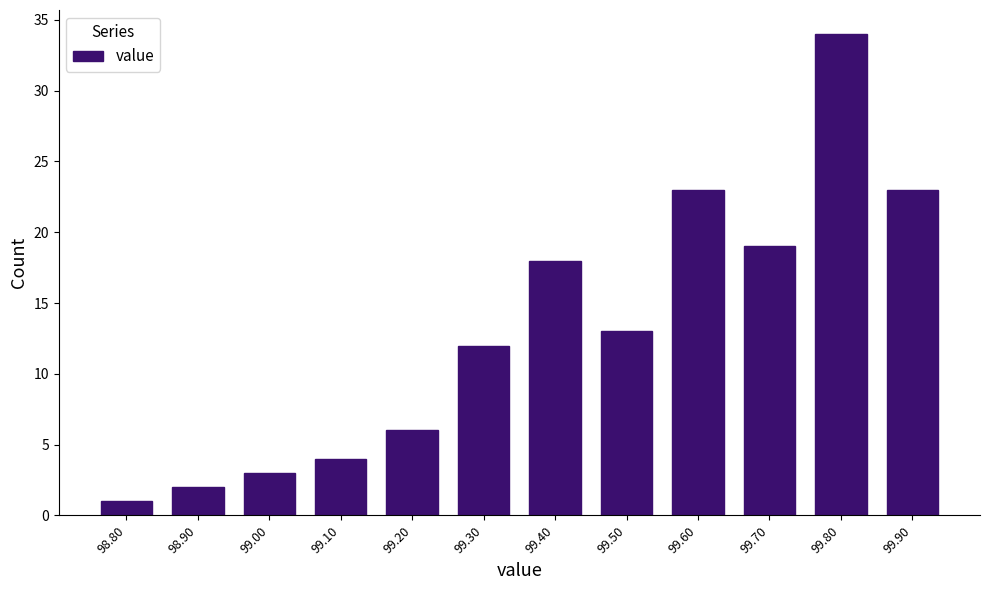

Reading left to right, transcribe this chart: for each bar, give the range it covers on the x-axis and its height. The values are not printed on the chart, so give them approximately, as read against the axis.

98.75 to 98.85: 1
98.85 to 98.95: 2
98.95 to 99.05: 3
99.05 to 99.15: 4
99.15 to 99.25: 6
99.25 to 99.35: 12
99.35 to 99.45: 18
99.45 to 99.55: 13
99.55 to 99.65: 23
99.65 to 99.75: 19
99.75 to 99.85: 34
99.85 to 99.95: 23